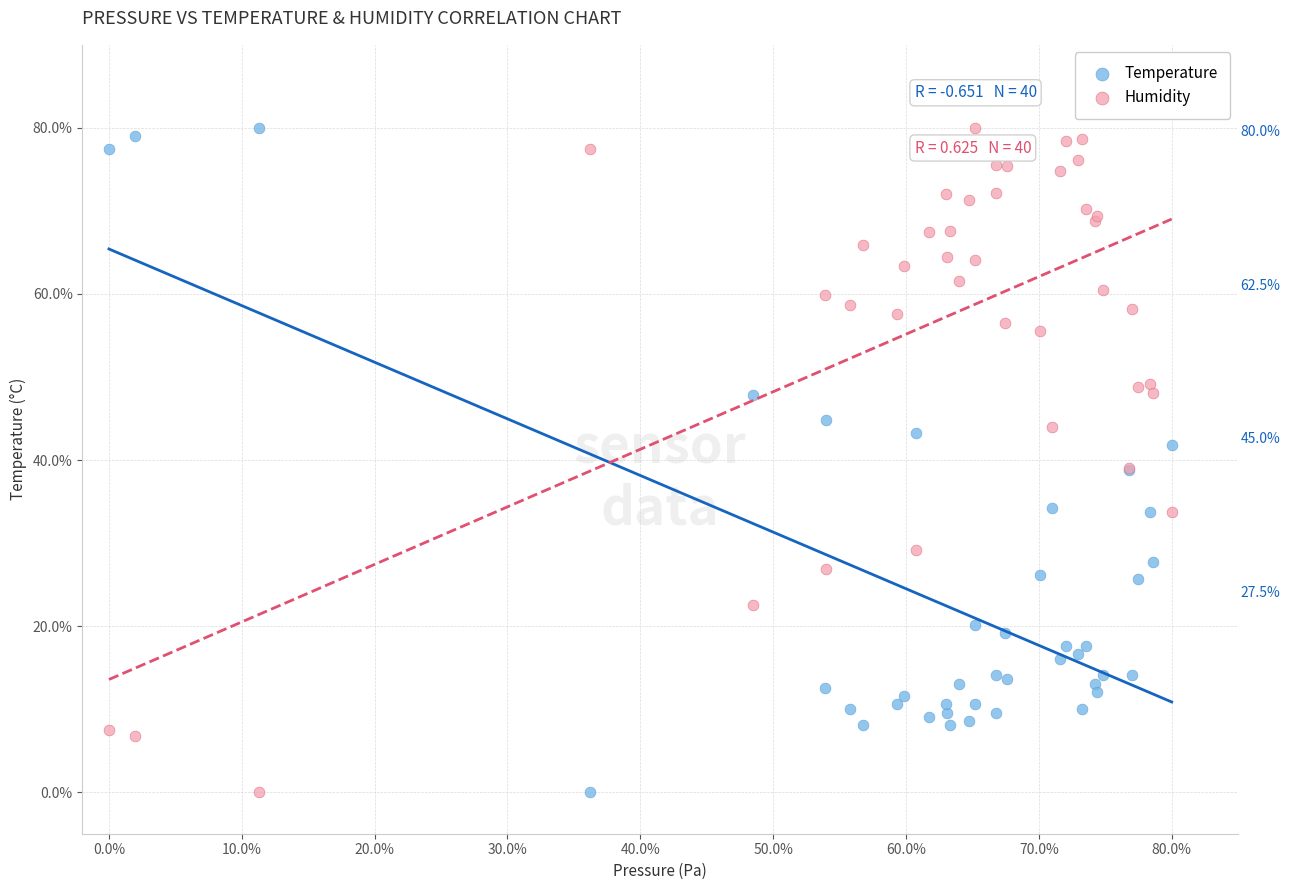

What is the X range (max minus min) for the scatter plot?

80.0